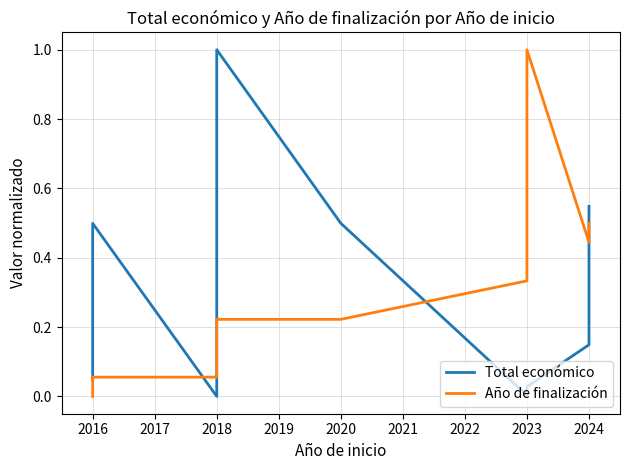

Which series has the largest total across all categories?

Año de finalización